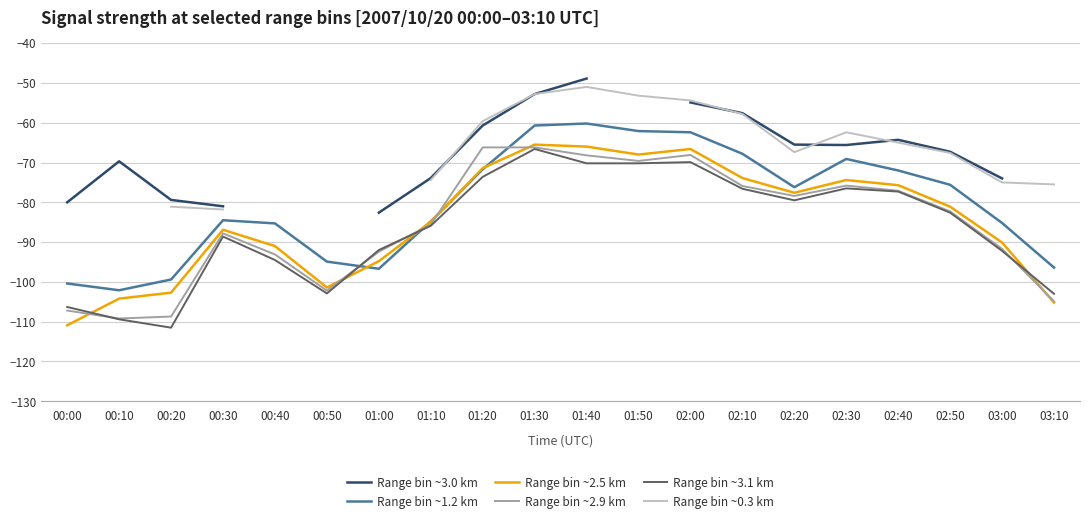

True or false: Range bin ~2.9 km and Range bin ~3.0 km intersect in this chart.

False